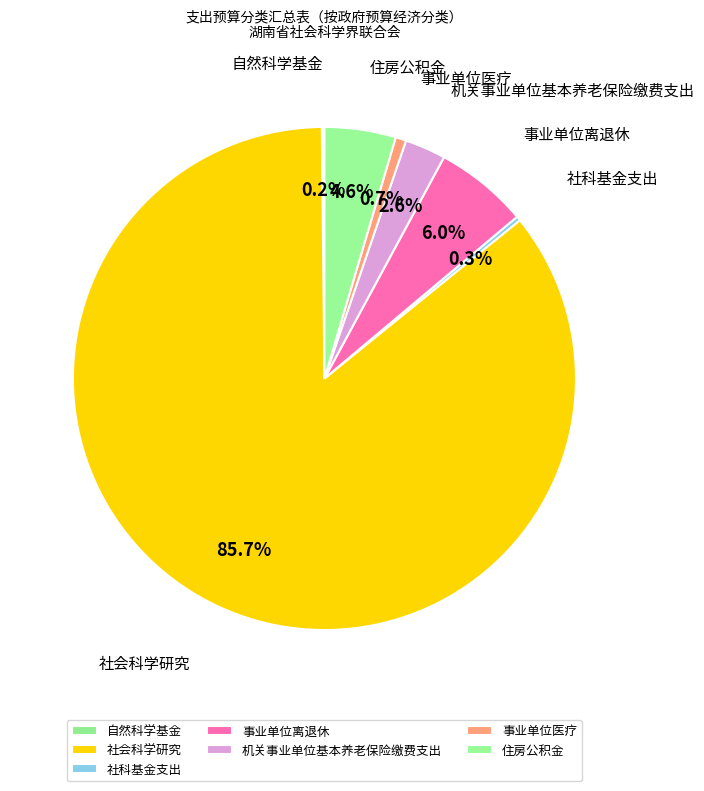

To the nearest percent, what portion does 住房公积金 represent?

5%